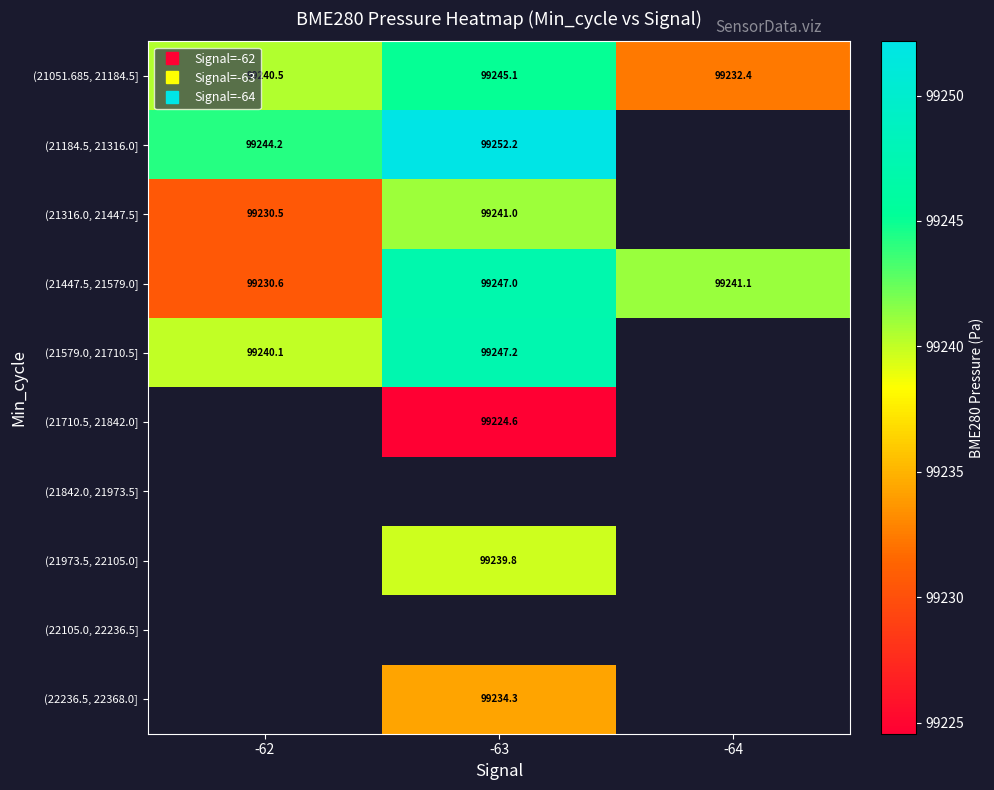

How many series are shown in this chart?

10